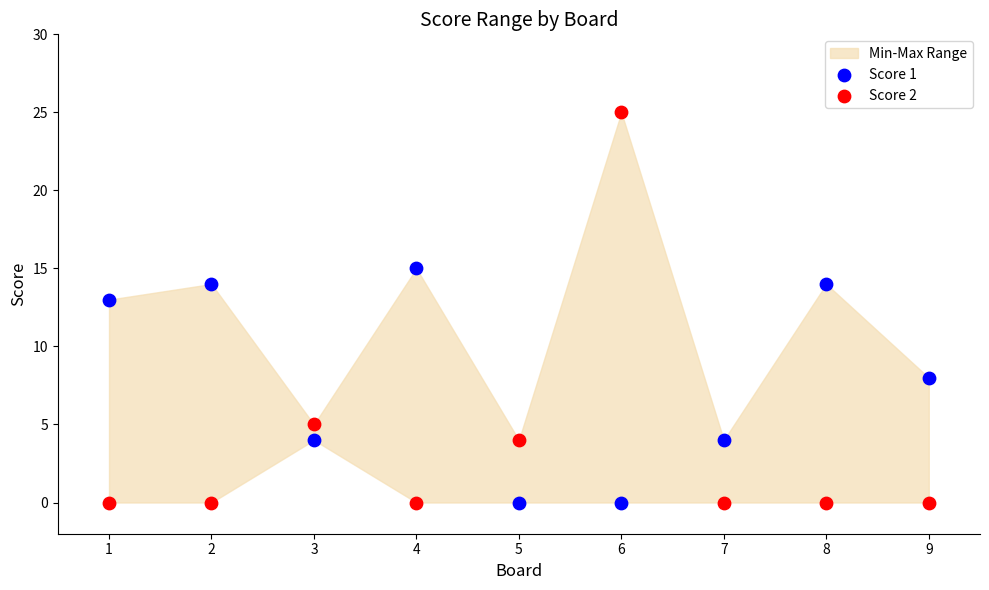

What is the X range (max minus min) for the scatter plot?

8